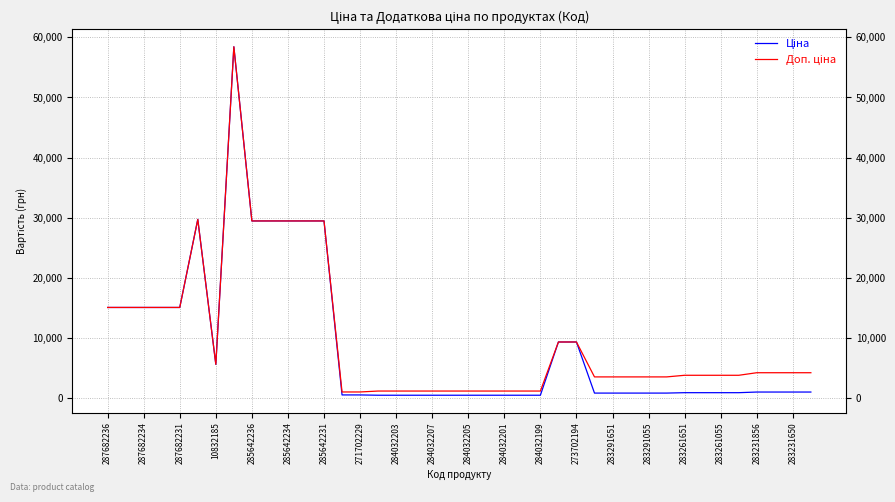

Between 32 and 37, which series saw the biggest shift?

Доп. ціна